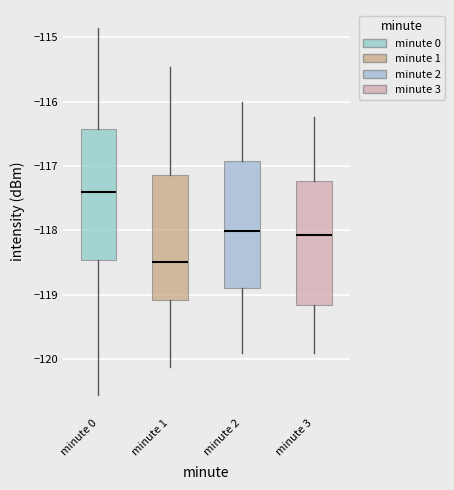

Which box has the lowest median line?

minute 1